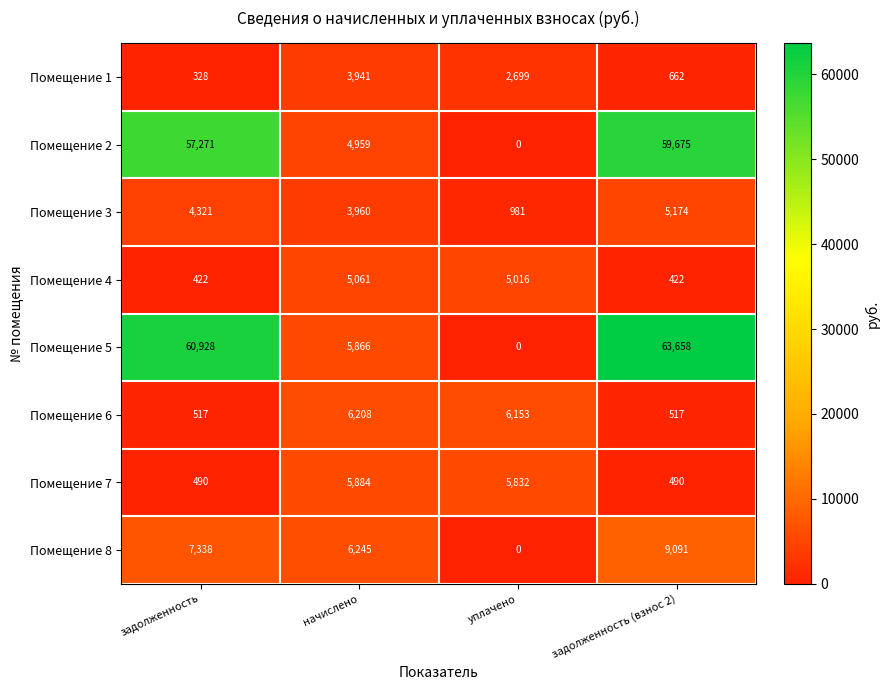

What is the sum of all Помещение 5 values?

130452